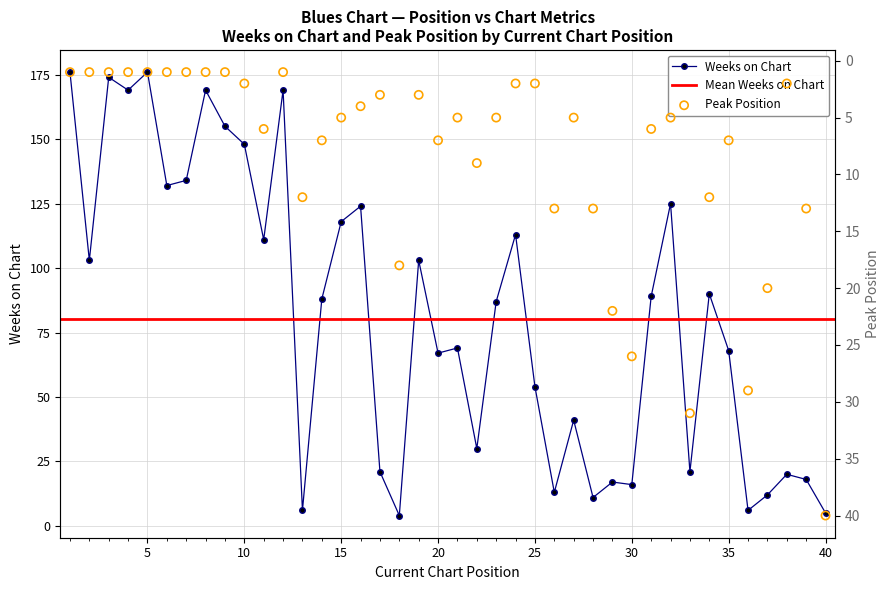

At how many categories does at least one series exceed 155?

6